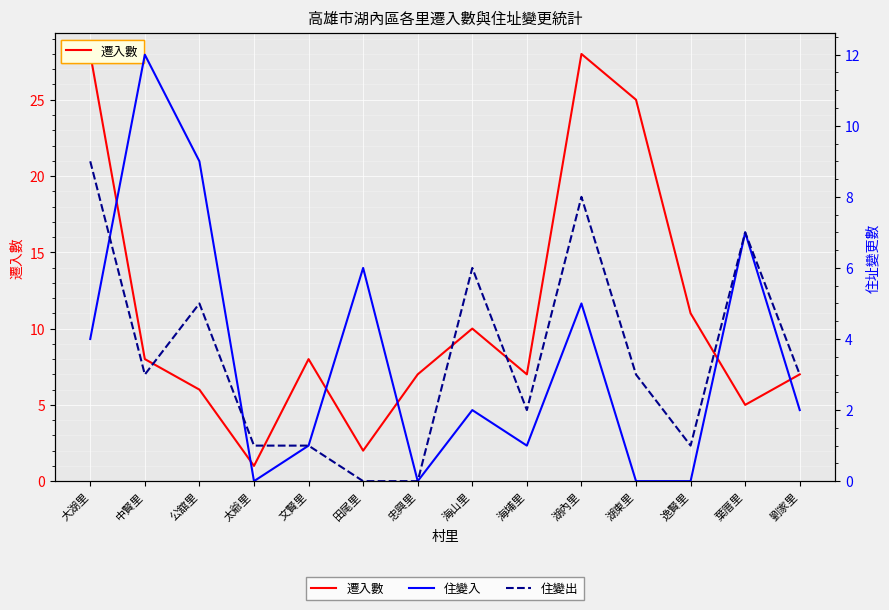

Where is 住變出 nearest to the value 4?

中賢里